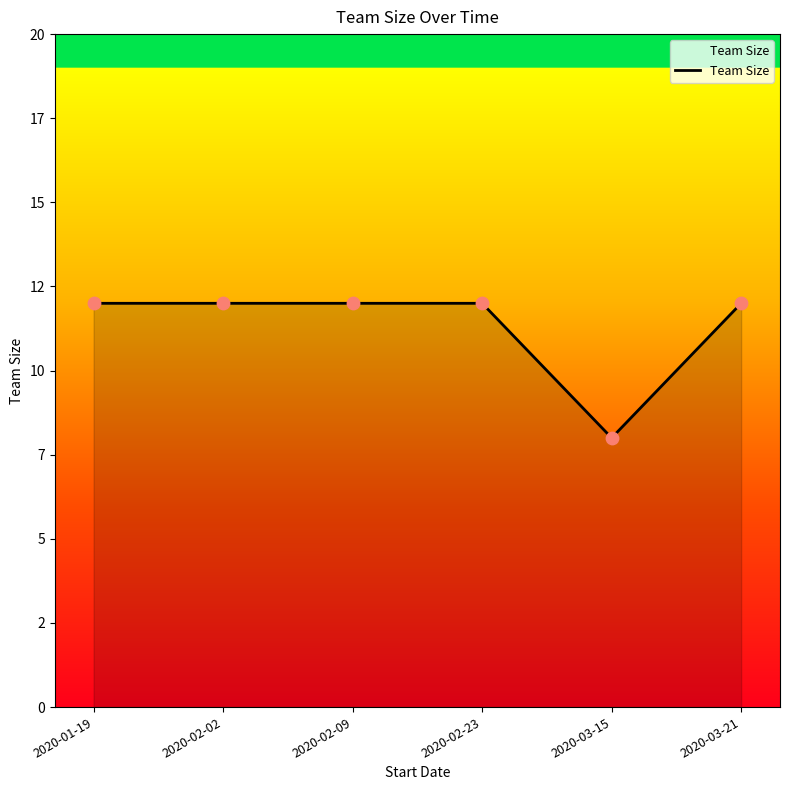

What is the ratio of the value at 2020-02-23 to the value at 2020-01-19?

1.0